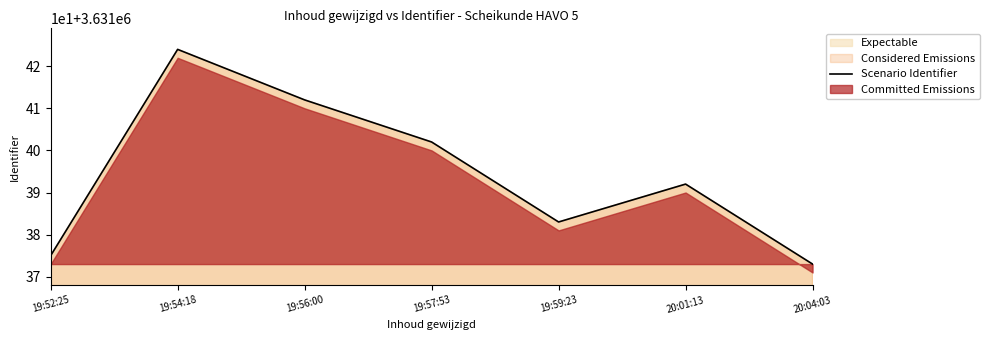

What is the label of the 6th point from the right?

19:54:18